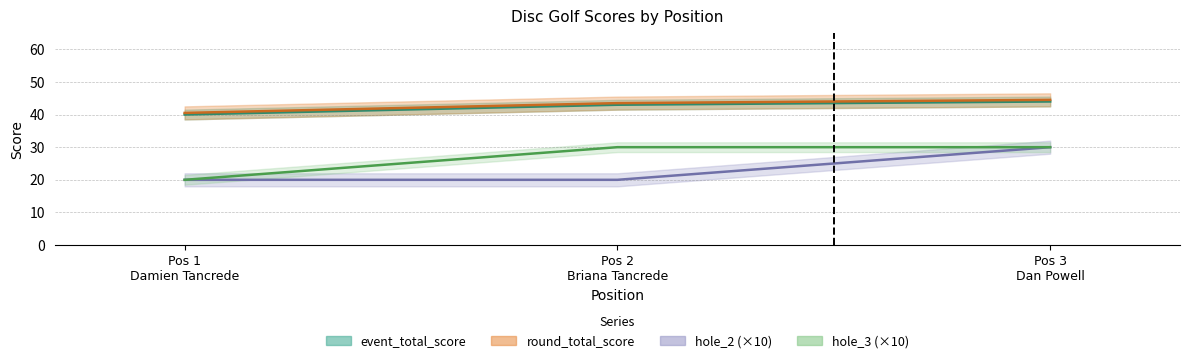

What is the difference between the maximum and minimum values in the event_total_score series?

4.0